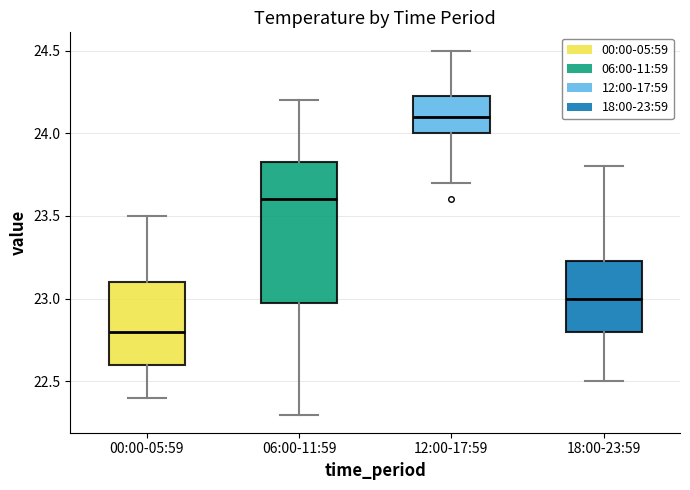

Which box has the lowest median line?

00:00-05:59